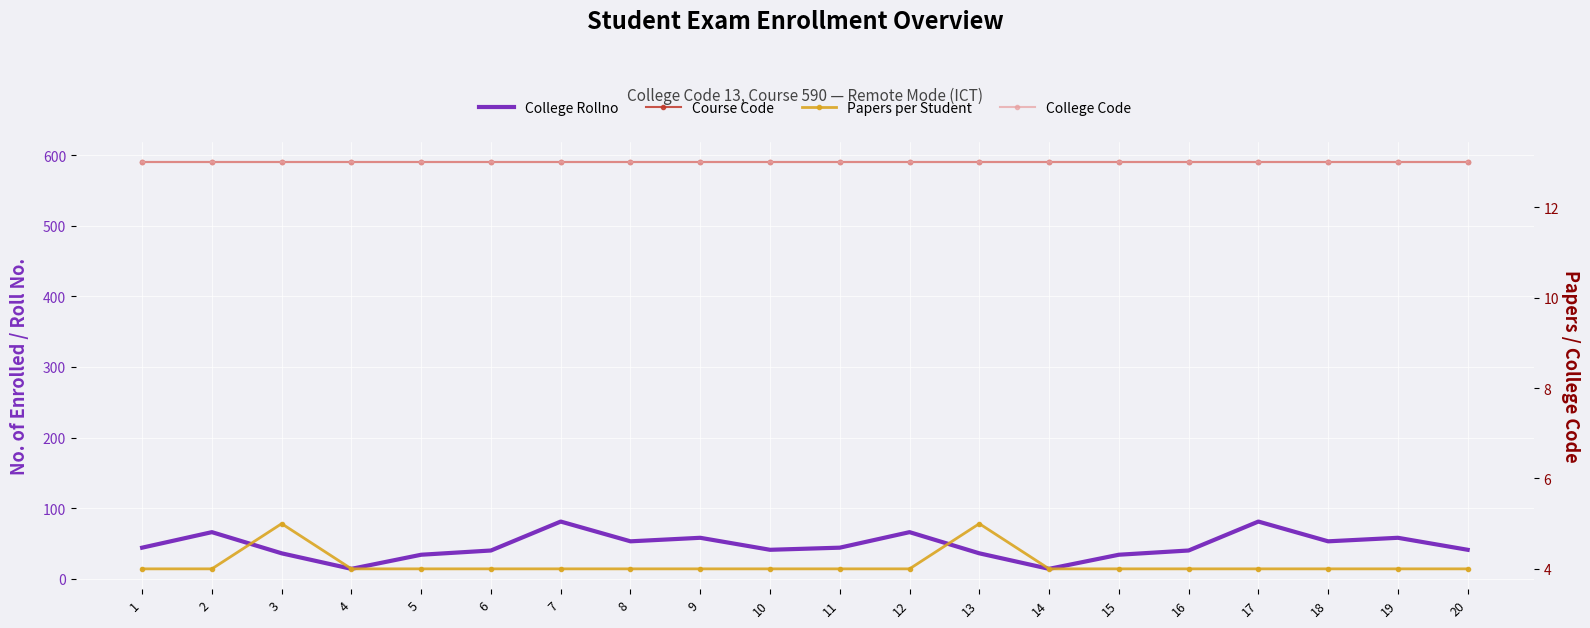

What are all the series names shown in the legend?

College Rollno, Course Code, Papers per Student, College Code